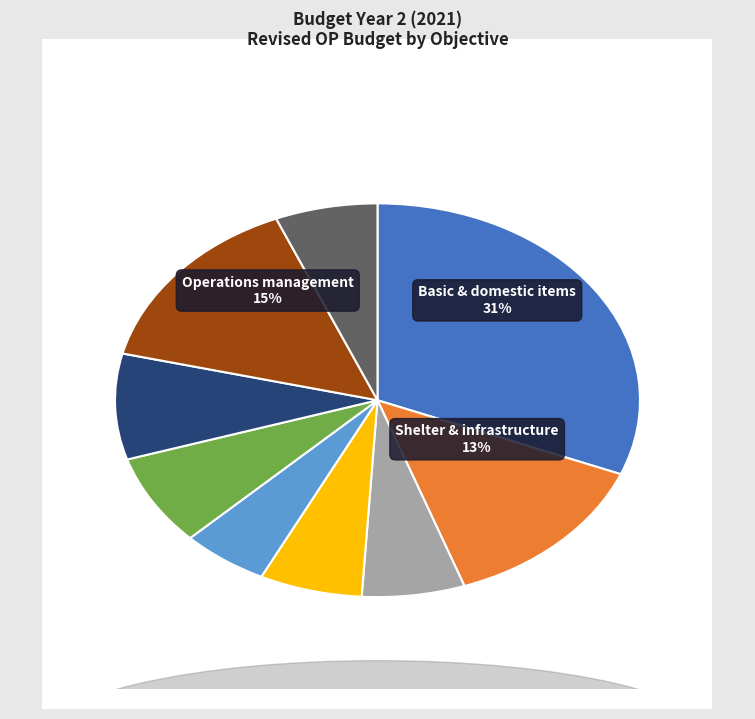

Combined, what portion of the pie is 811 - Operations management and 419 - Services for POC W specific needs?

21.2%